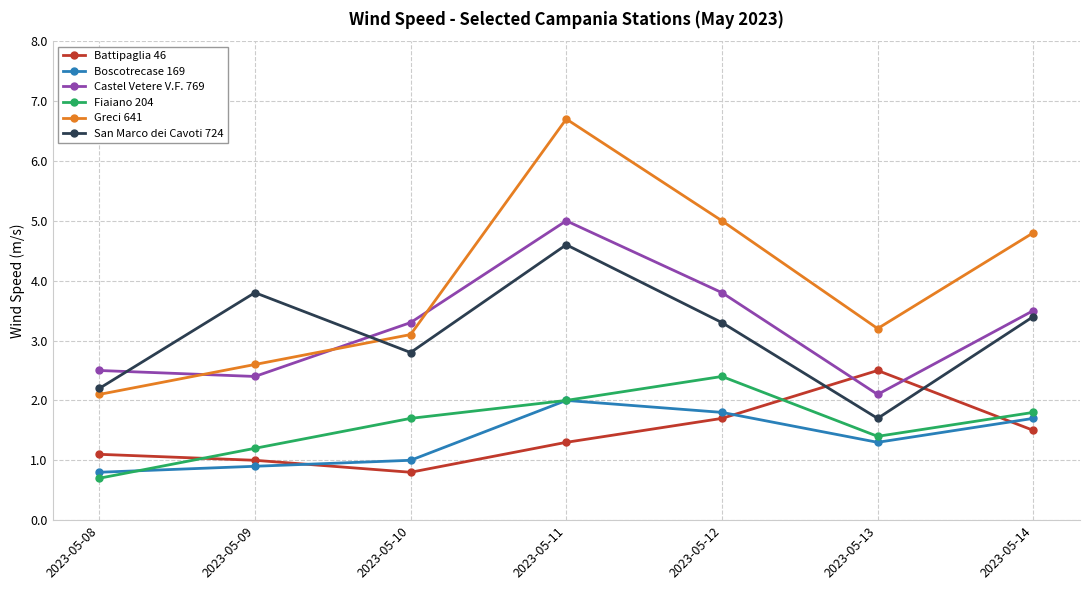

Read the Castel Vetere V.F. 769 value at 2023-05-09.

2.4